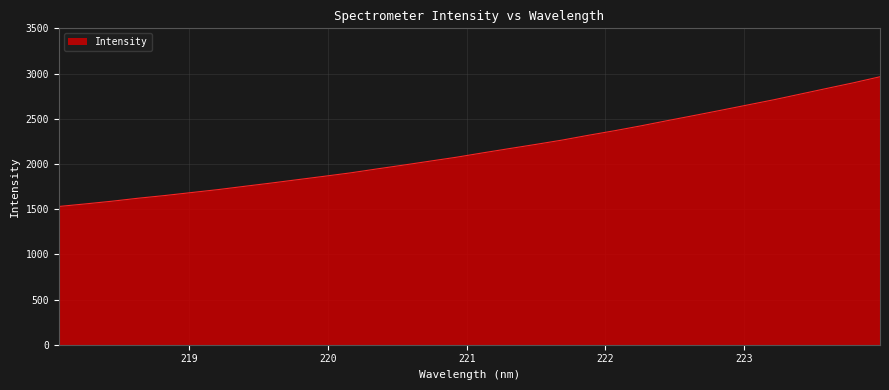

What is the smallest value displayed?

1529.2